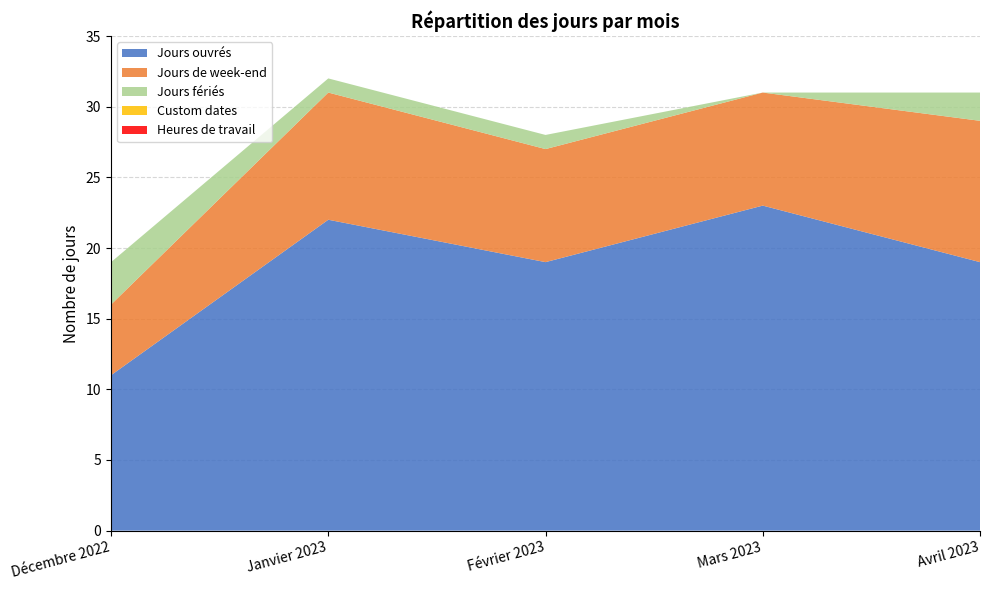

Reading left to right, transcribe all the data shown in this chart.

Jours ouvrés: Décembre 2022=11	Janvier 2023=22	Février 2023=19	Mars 2023=23	Avril 2023=19
Jours de week-end: Décembre 2022=5	Janvier 2023=9	Février 2023=8	Mars 2023=8	Avril 2023=10
Jours fériés: Décembre 2022=3	Janvier 2023=1	Février 2023=1	Mars 2023=0	Avril 2023=2
Custom dates: Décembre 2022=0	Janvier 2023=0	Février 2023=0	Mars 2023=0	Avril 2023=0
Heures de travail: Décembre 2022=0	Janvier 2023=0	Février 2023=0	Mars 2023=0	Avril 2023=0